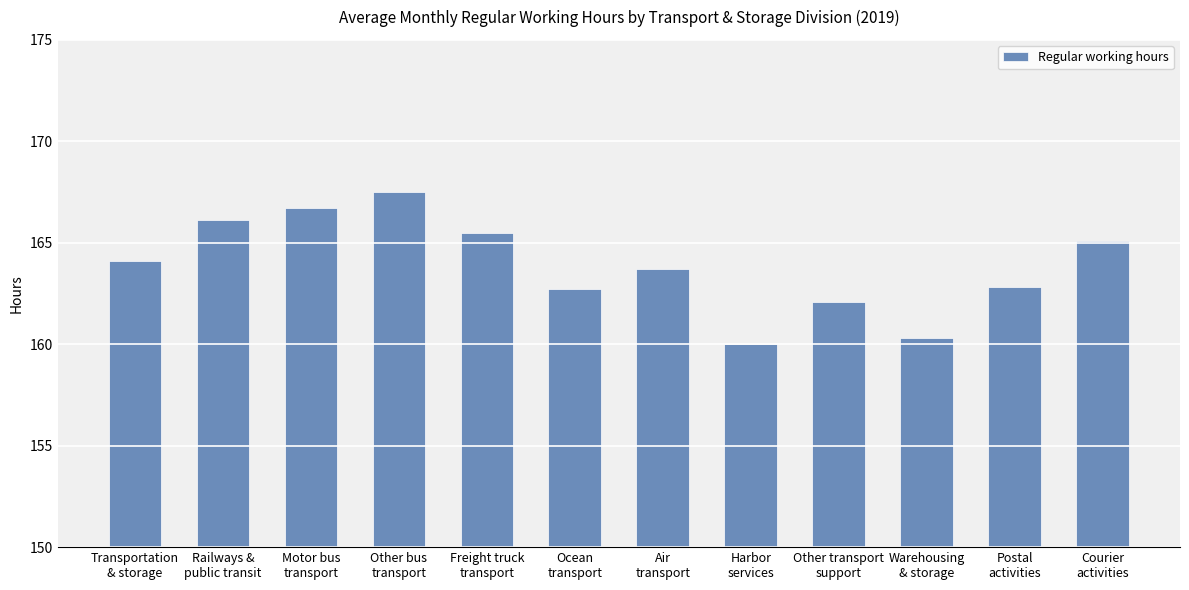

What is the label of the 2nd bar from the left?

Railways &
public transit